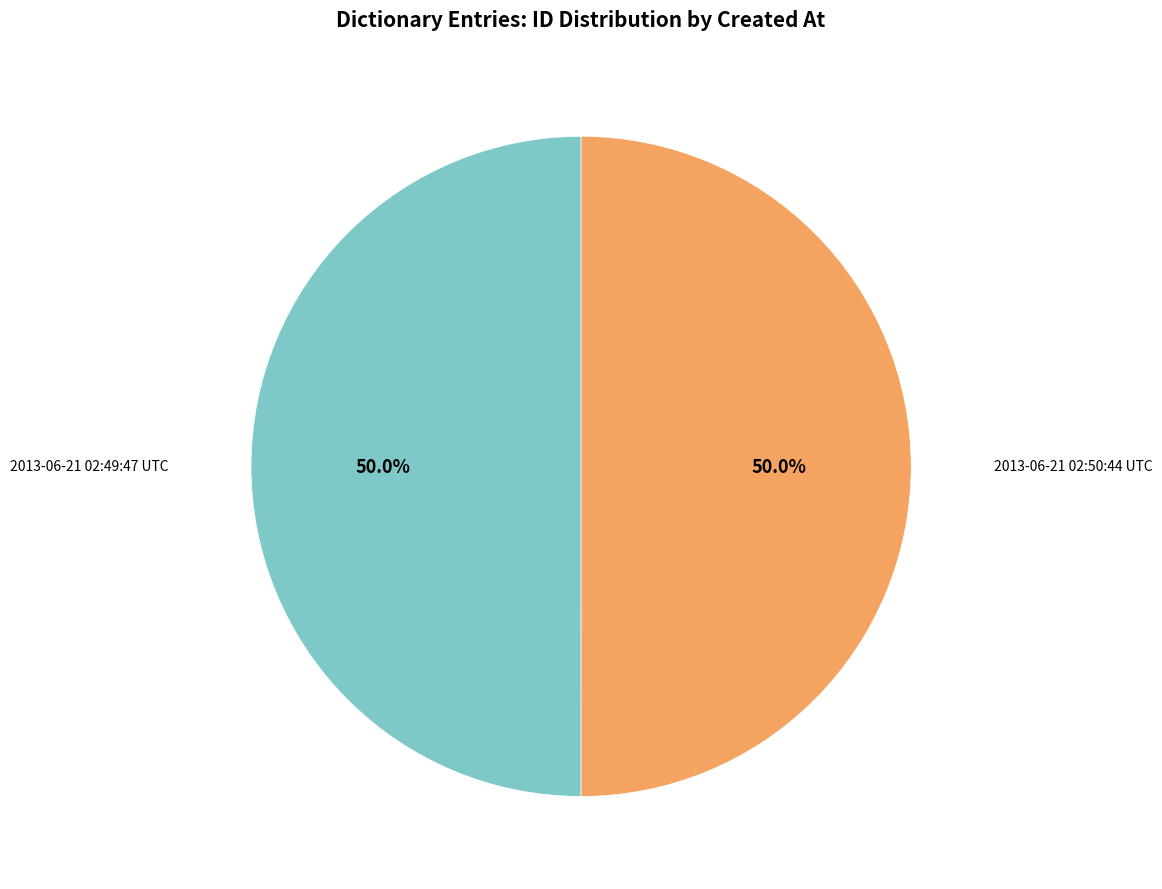

What percentage do 2013-06-21 02:50:44 UTC and 2013-06-21 02:49:47 UTC together represent?

100.0%